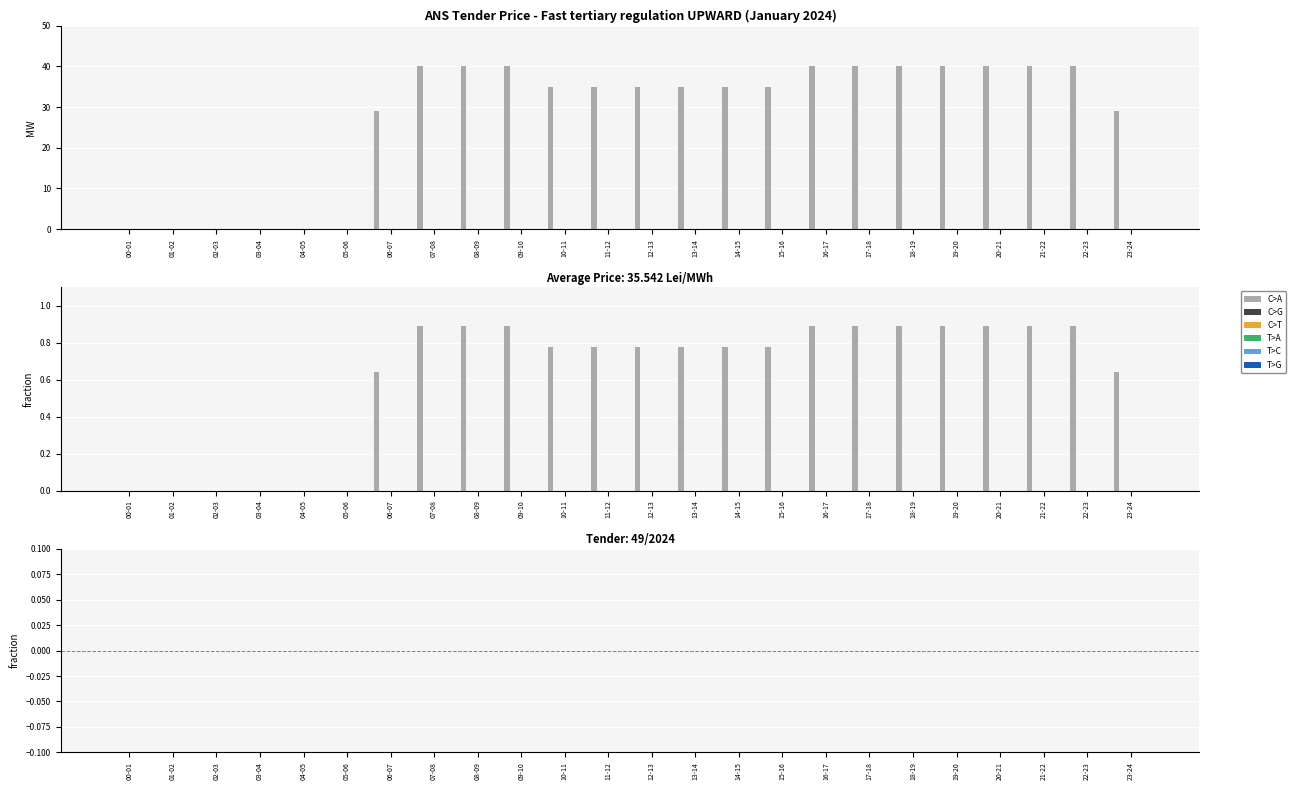

Reading right to left, extract all data points from this chart.

C>A: 29	40	40	40	40	40	40	40	35	35	35	35	35	35	40	40	40	29	0	0	0	0	0	0
C>G: 0	0	0	0	0	0	0	0	0	0	0	0	0	0	0	0	0	0	0	0	0	0	0	0
C>T: 0	0	0	0	0	0	0	0	0	0	0	0	0	0	0	0	0	0	0	0	0	0	0	0
T>A: 0	0	0	0	0	0	0	0	0	0	0	0	0	0	0	0	0	0	0	0	0	0	0	0
T>C: 0	0	0	0	0	0	0	0	0	0	0	0	0	0	0	0	0	0	0	0	0	0	0	0
T>G: 0	0	0	0	0	0	0	0	0	0	0	0	0	0	0	0	0	0	0	0	0	0	0	0